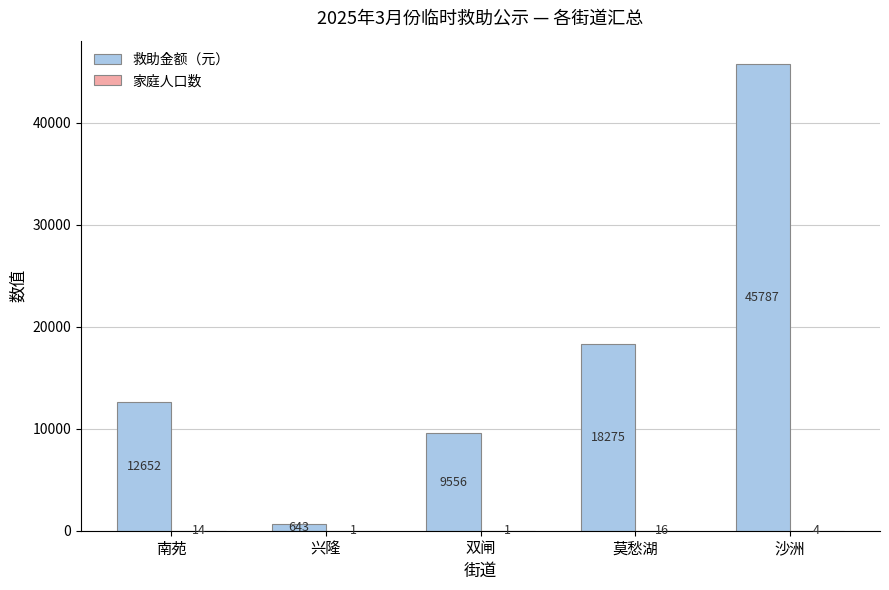

Which series has the largest total across all categories?

救助金额（元）